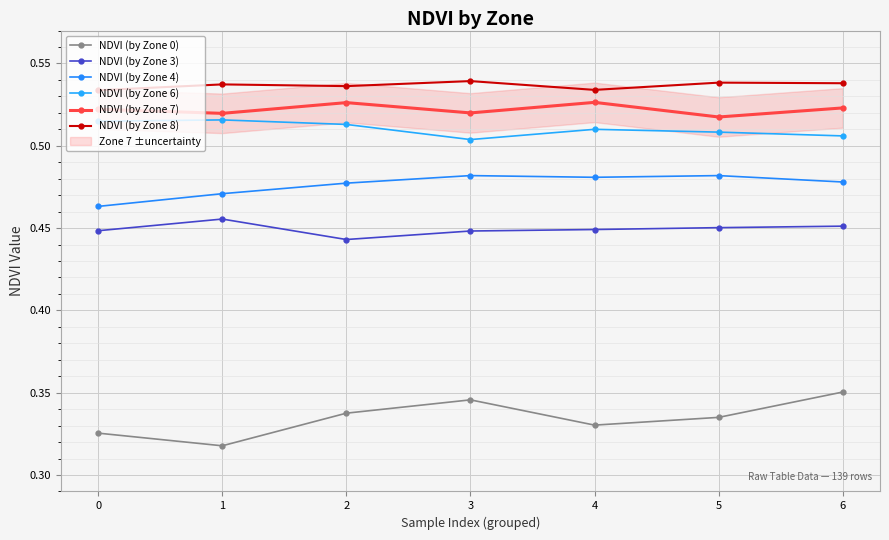

Is it true that NDVI (by Zone 8) equals 0.9 at 3?

False